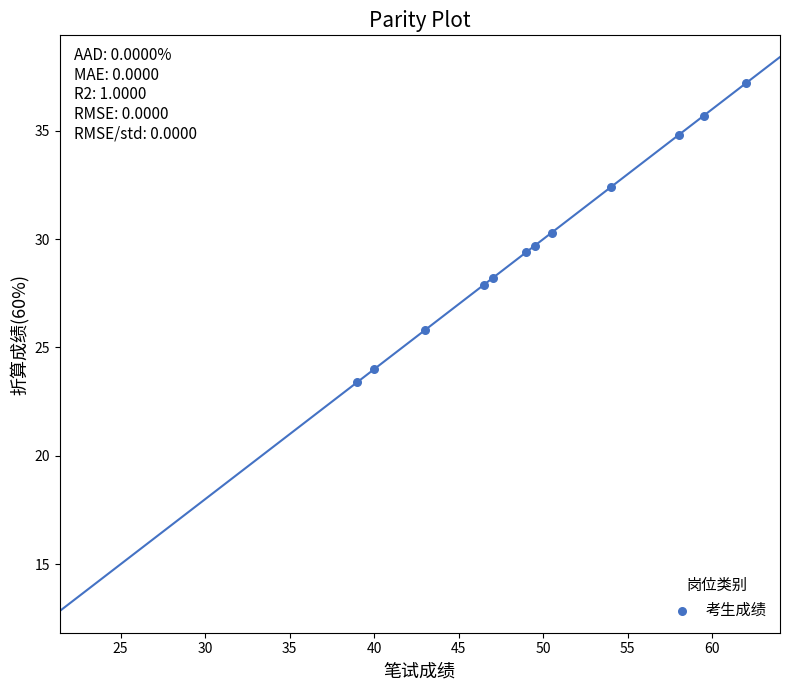

What is the range of Y values (max minus min)?

13.8